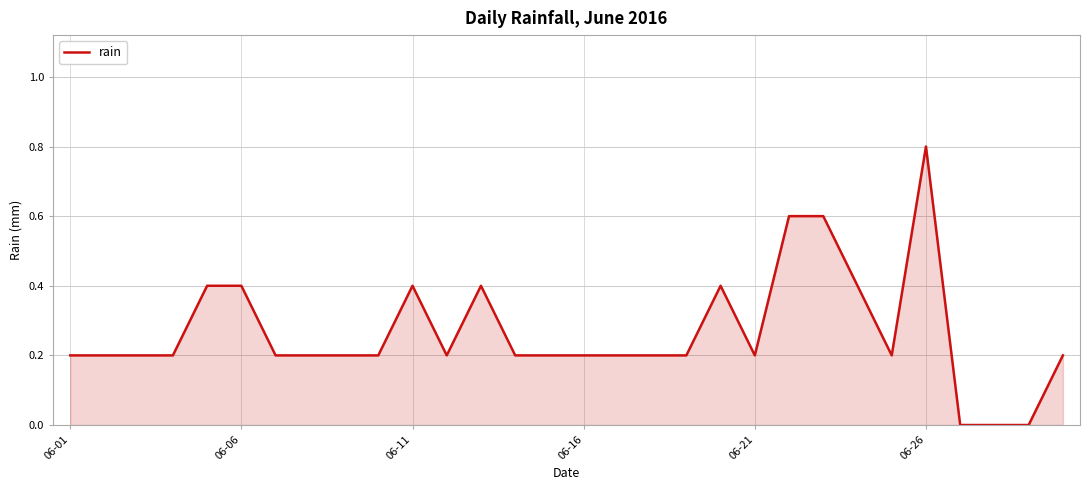

What is the average value?

0.3